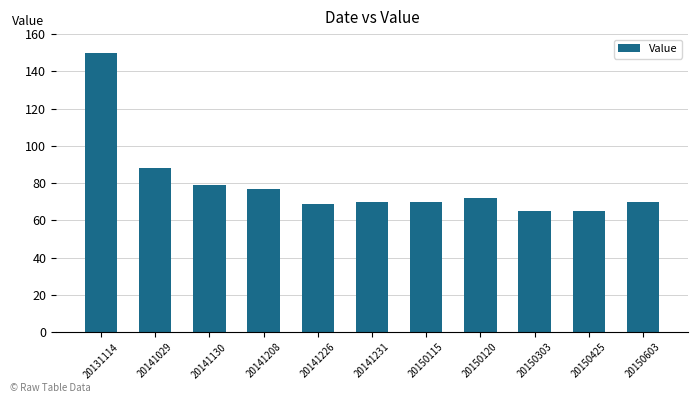

Reading left to right, extract all data points from this chart.

150	88	79	77	69	70	70	72	65	65	70